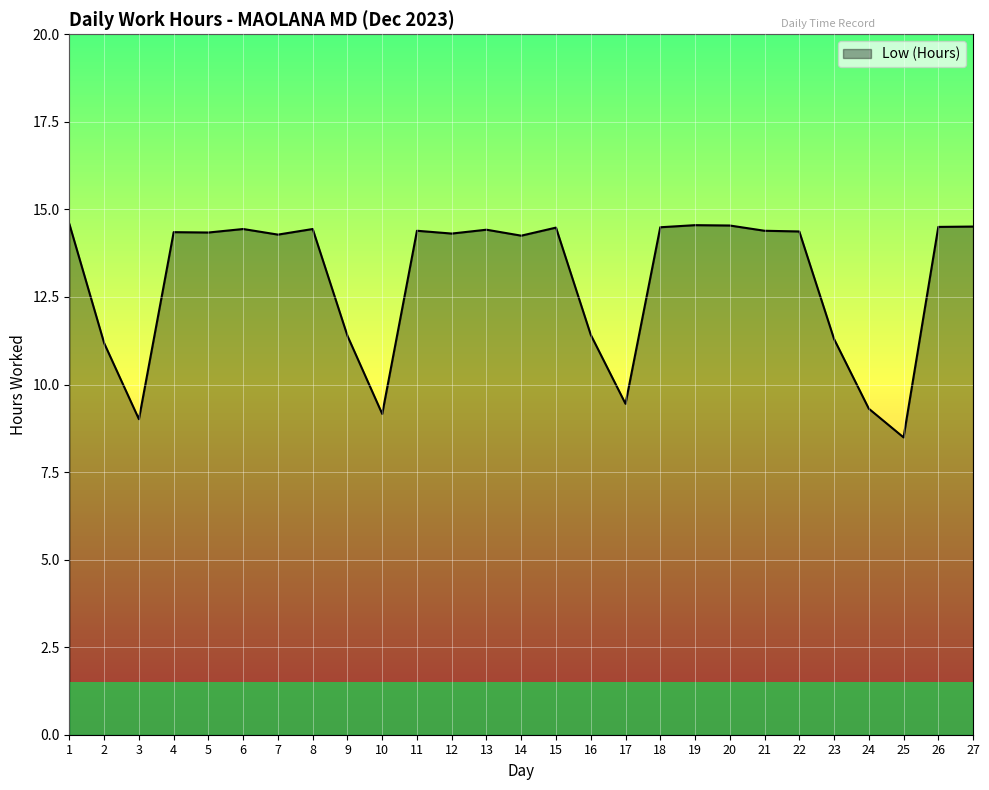

What is the difference between the values at 3 and 6?

5.4